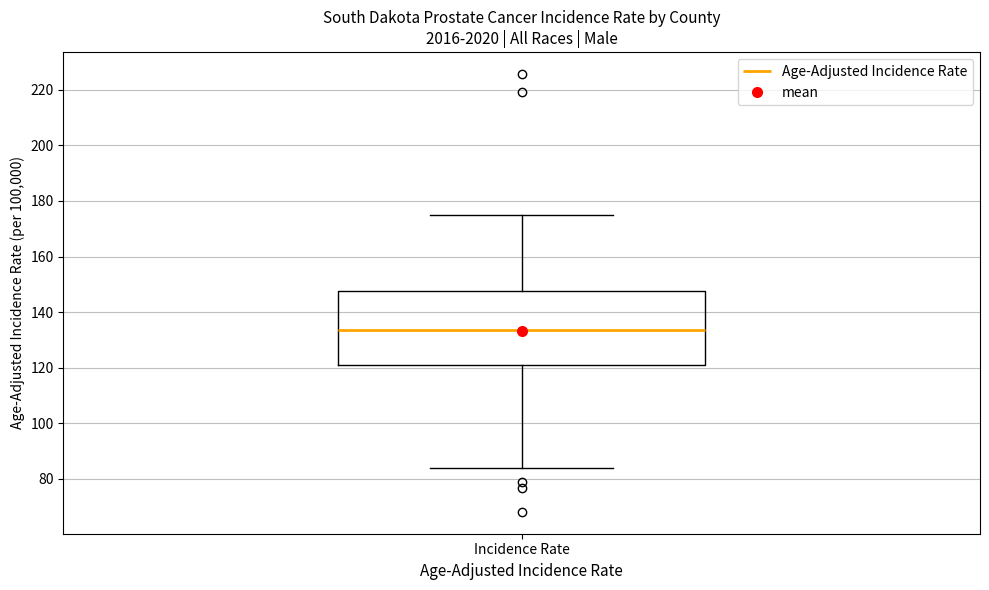

Transcribe this box plot: give where the median line is, the range the box spans, and where the two whiskers end, as read against the y-axis. The values are not printed on the chart, so give them approximately, as read against the axis.

median 134, box 122 to 148, whiskers 84 to 174